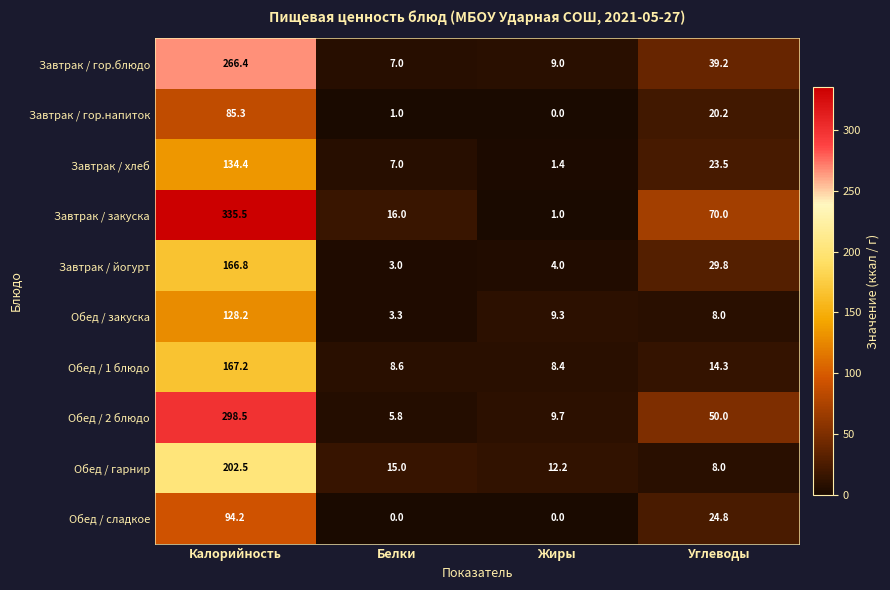

At which category is the sum across all series the highest?

Калорийность